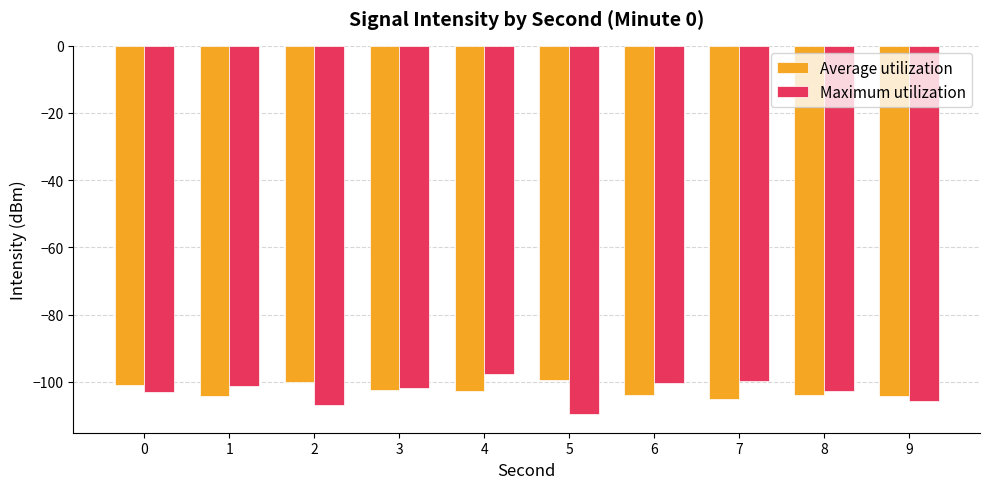

Rank the series at 5 from highest to lowest value.

Average utilization, Maximum utilization